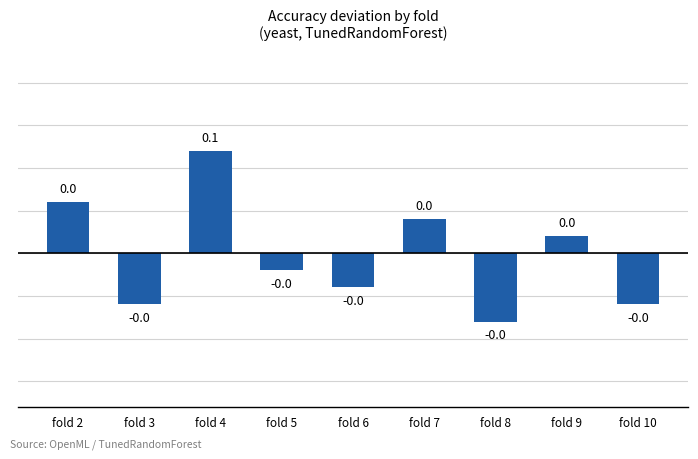

How many values exceed 0?

4